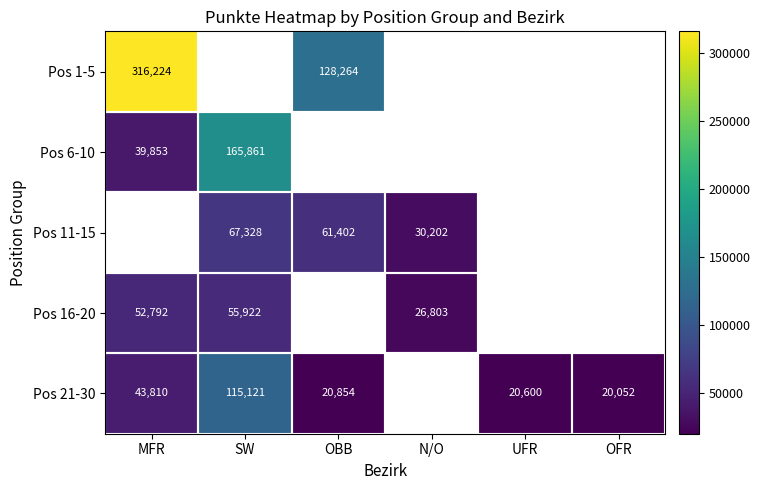

What is the sum of the Pos 16-20 values at MFR and SW?

108714